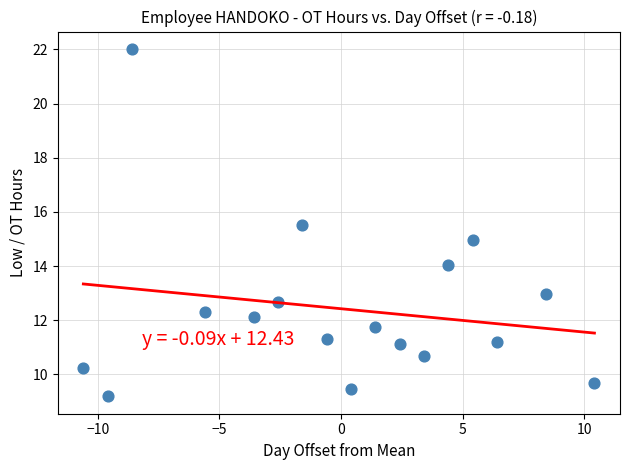

What is the range of Y values (max minus min)?

12.8